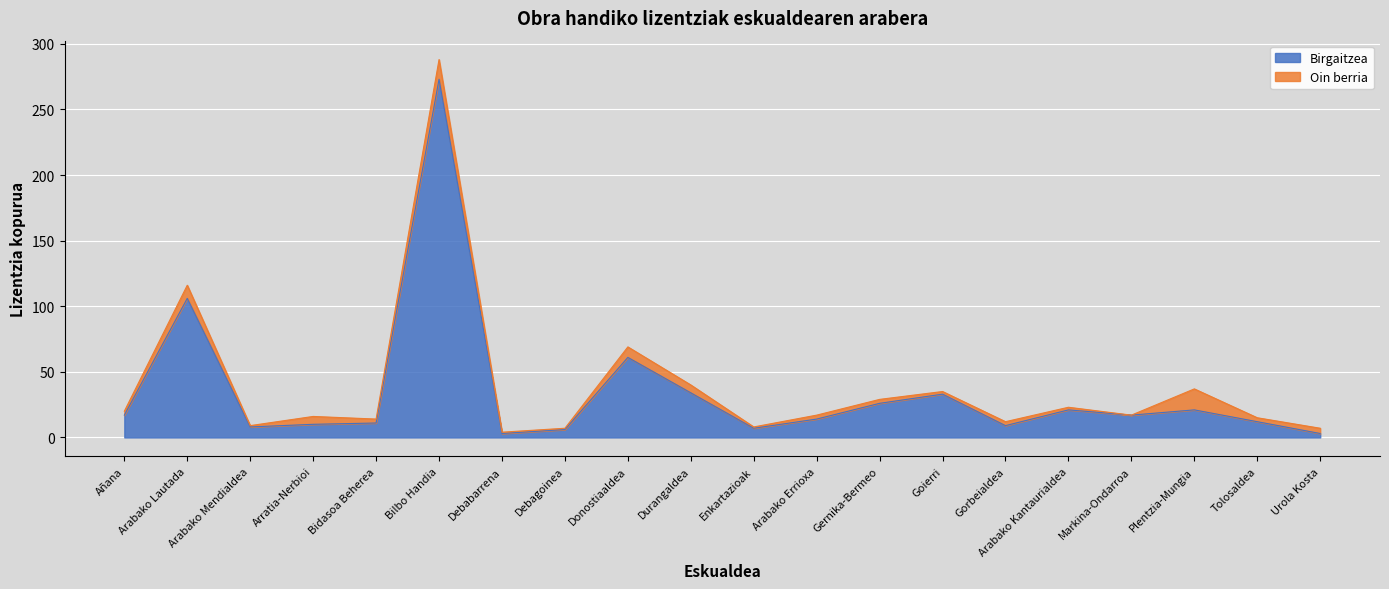

What is the average value?

35